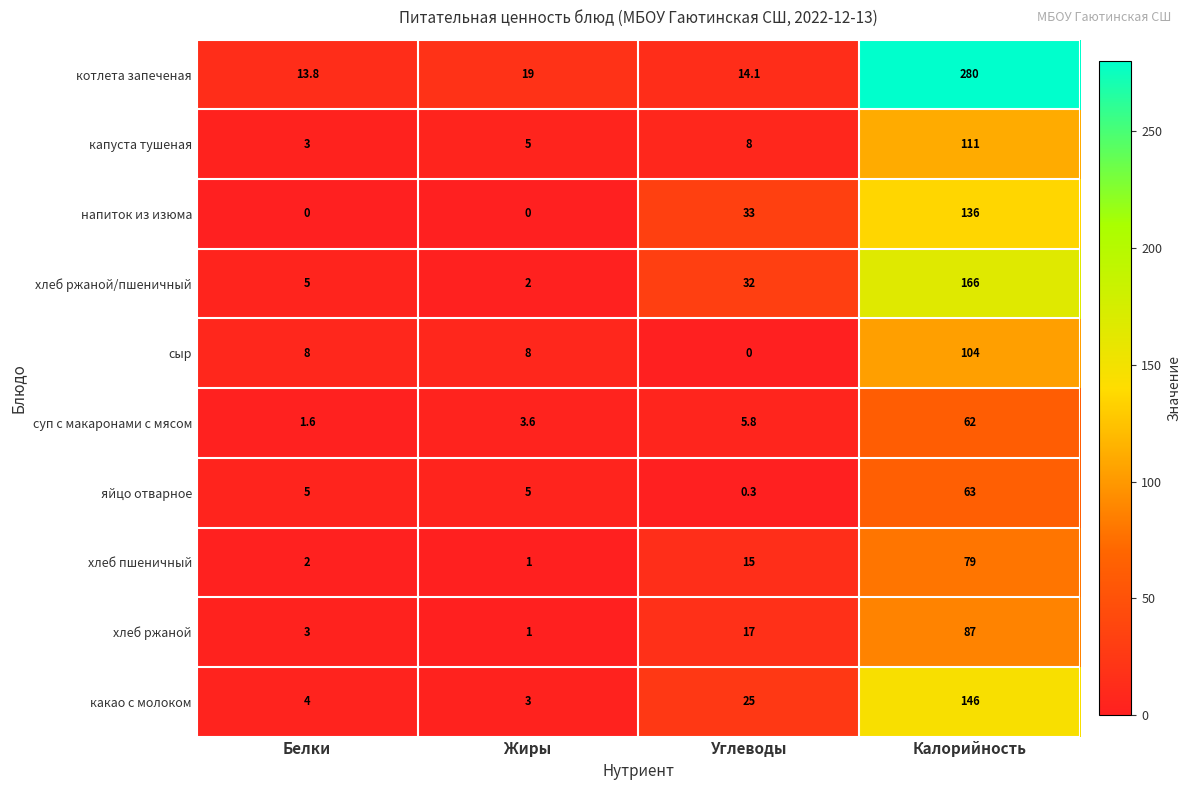

What is the lowest value of the котлета запеченая series?

13.8